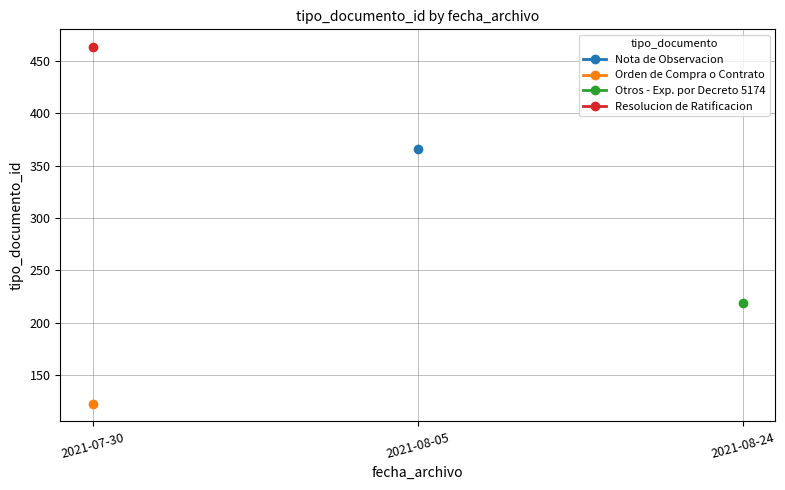

The value of Nota de Observacion at 2021-08-05 is 366.0. True or false?

True